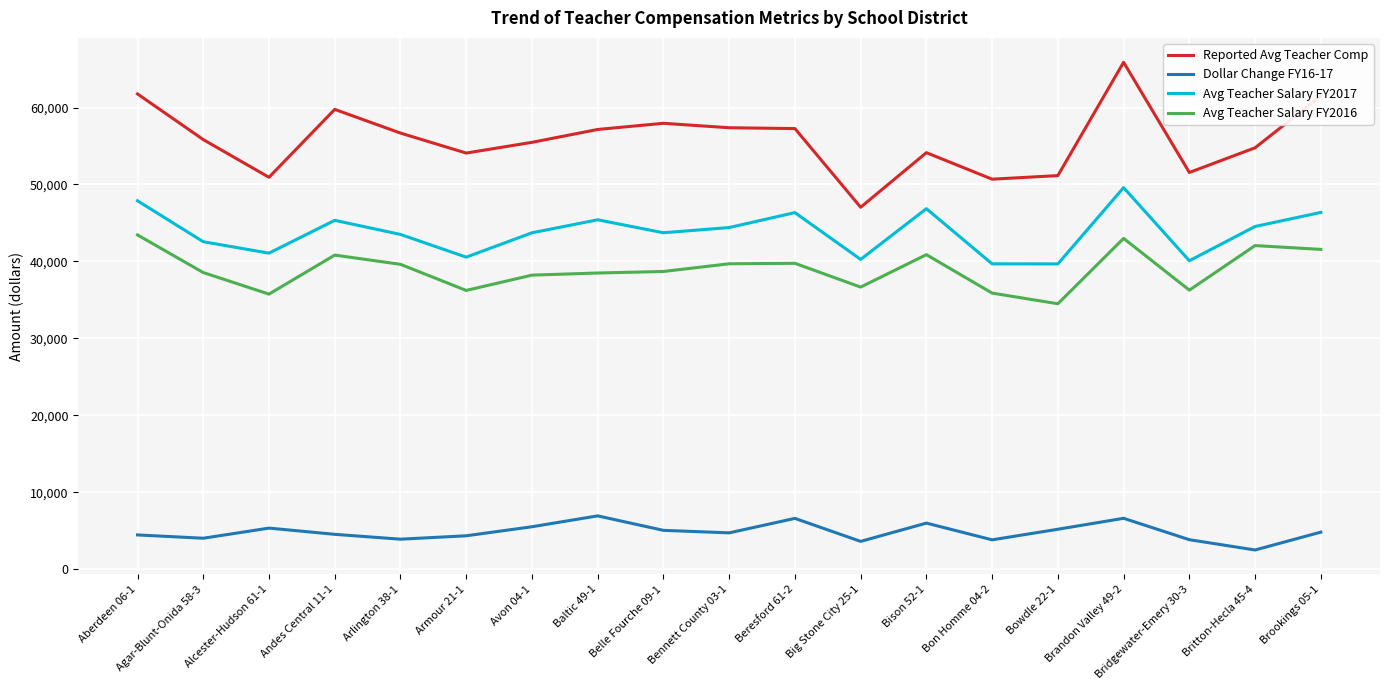

True or false: Reported Avg Teacher Comp and Avg Teacher Salary FY2016 cross at least once.

False